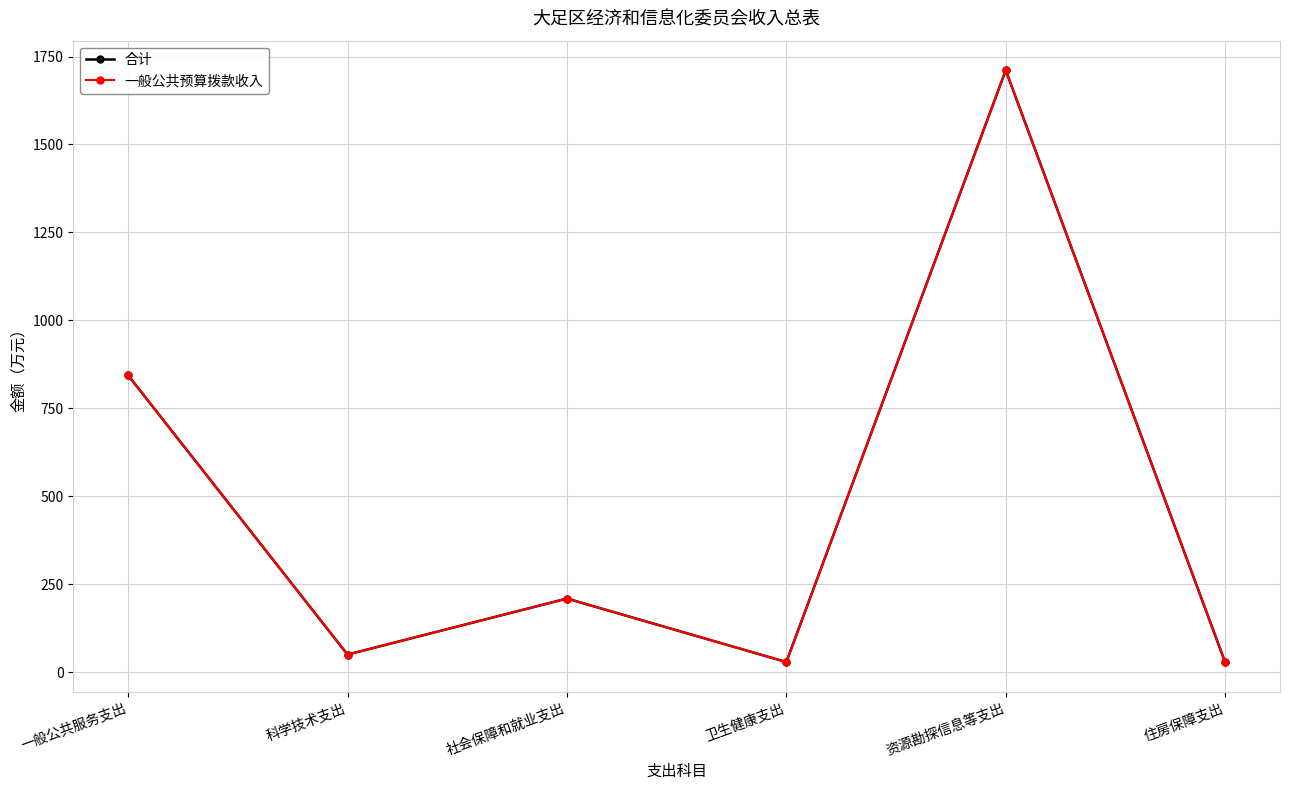

What is the highest value of the 一般公共预算拨款收入 series?

1711.0